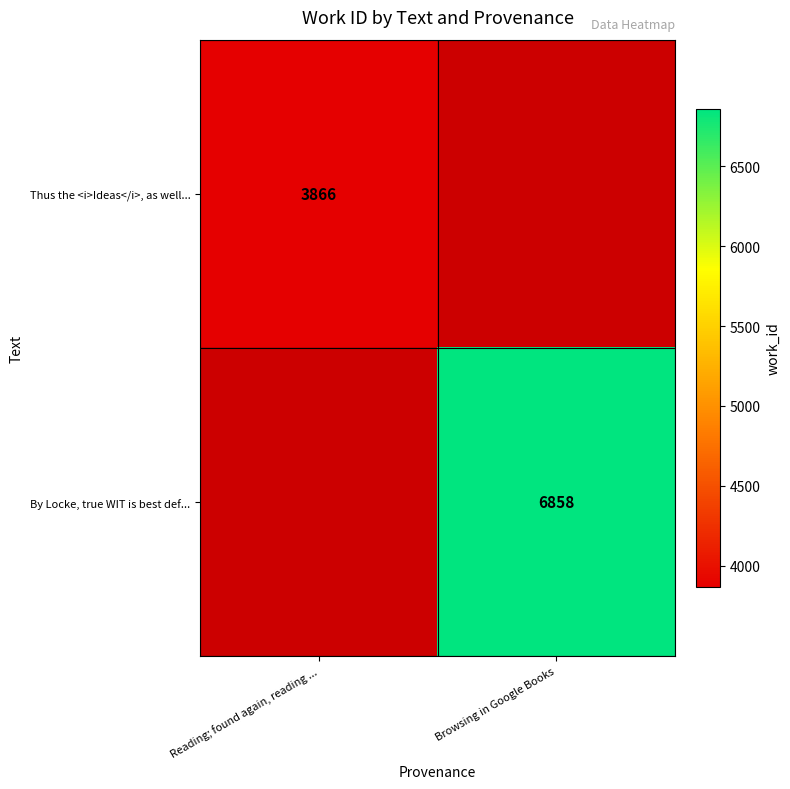

Which label corresponds to the smallest value in the chart?

Reading; found again, reading ...